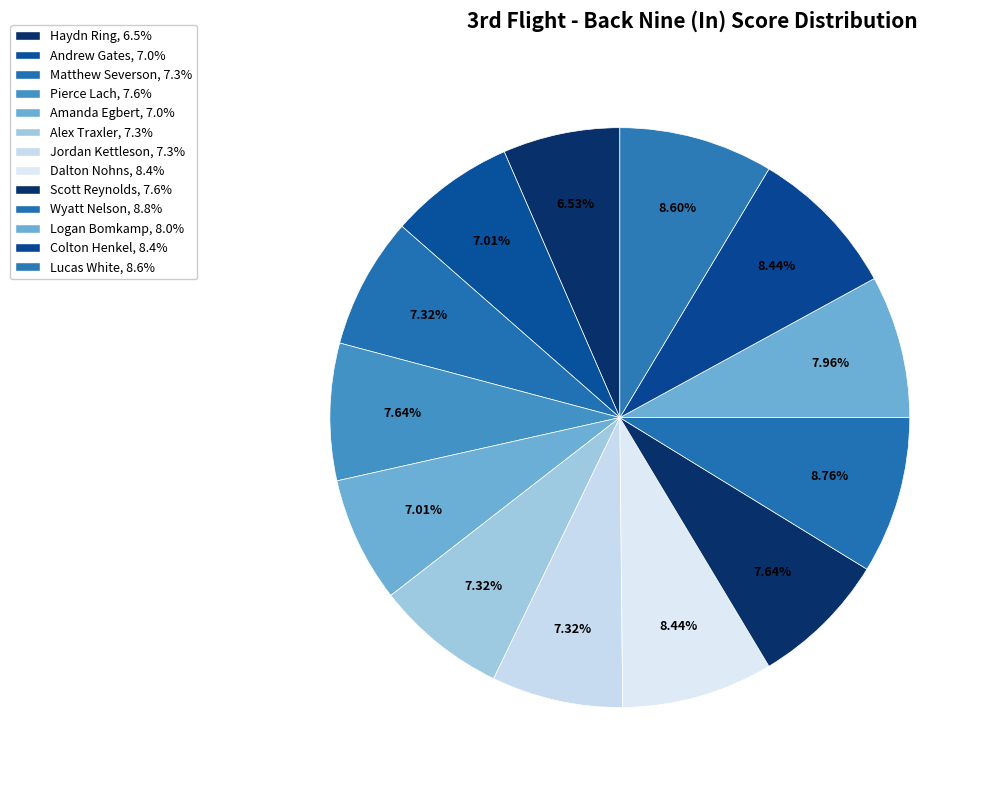

How many slices are in this pie chart?

13